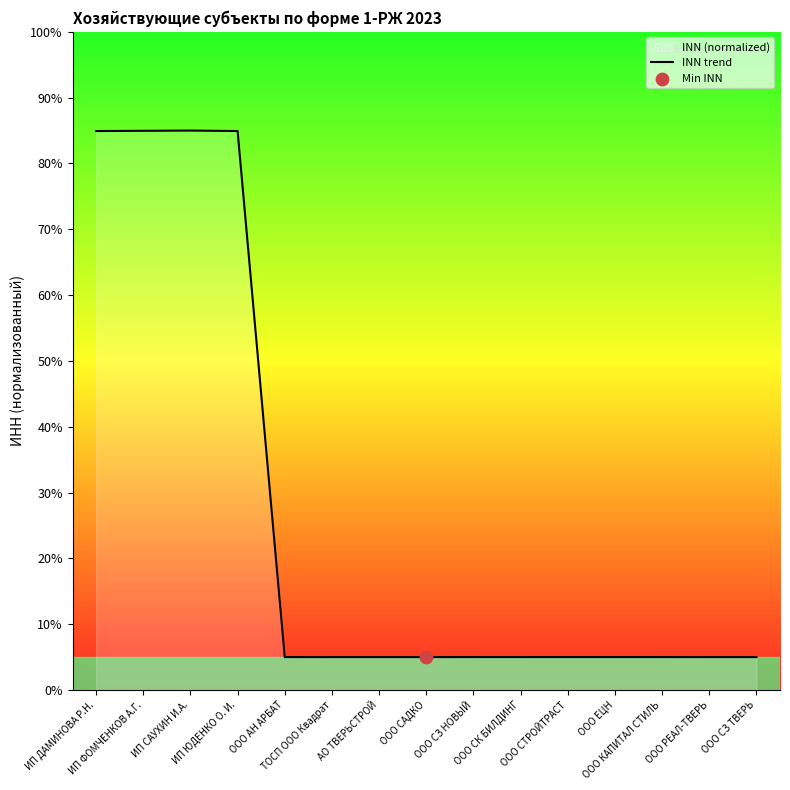

What is the ratio of the value at ООО ЕЦН to the value at ООО СЗ НОВЫЙ?

1.0